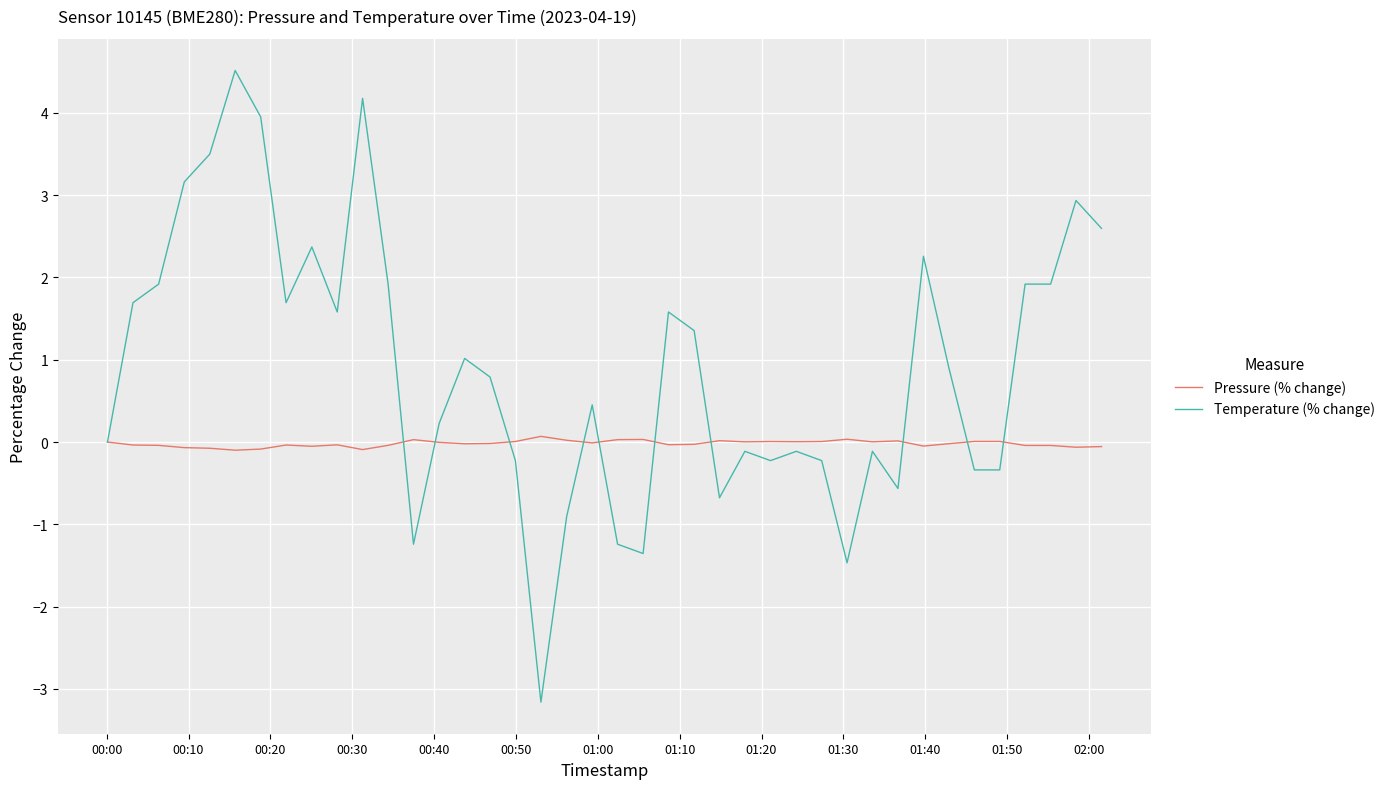

Rank the series by their average value, from highest to lowest.

Temperature (% change), Pressure (% change)